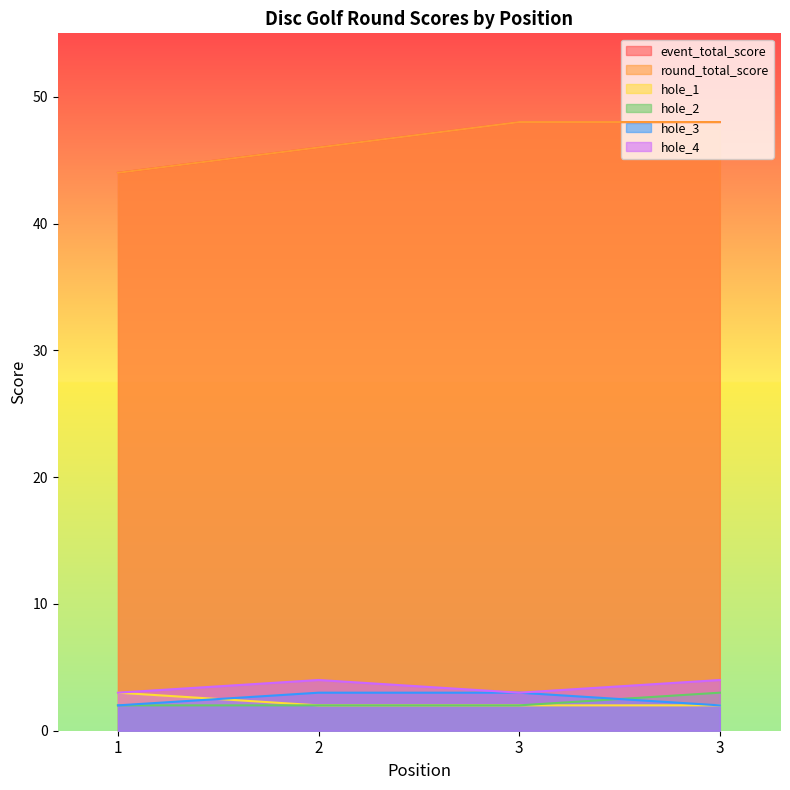

Does the chart display data point markers on the line(s)?

No